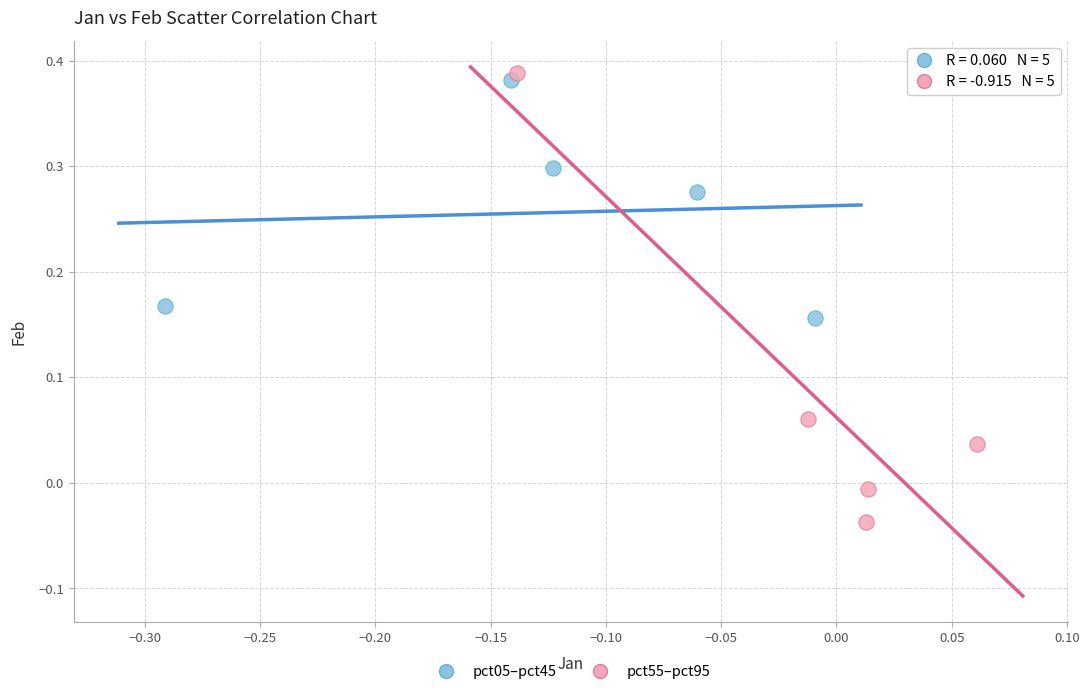

Which series reaches the minimum Y coordinate?

pct55–pct95